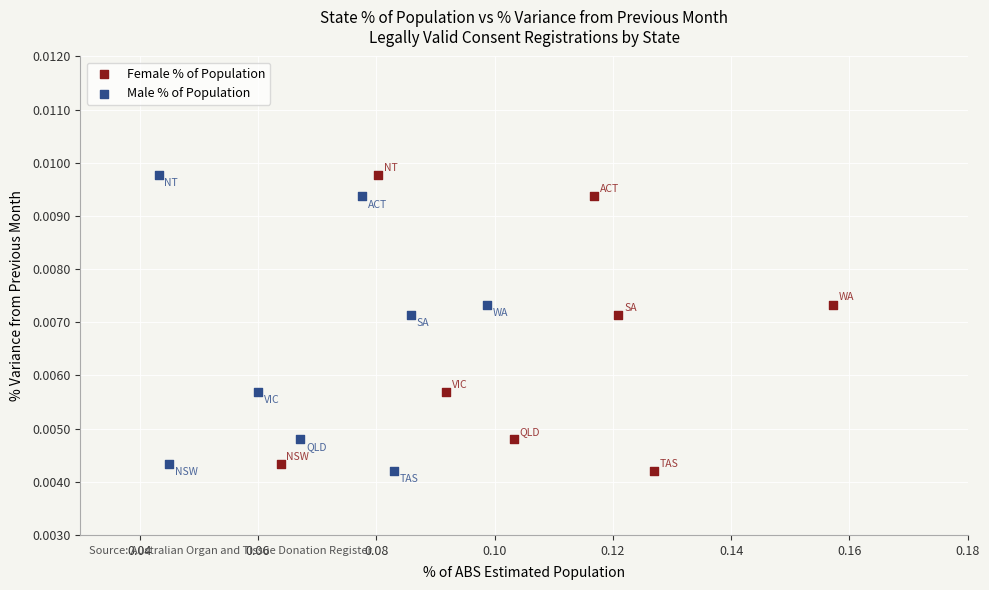

What are all the series names shown in the legend?

Female % of Population, Male % of Population